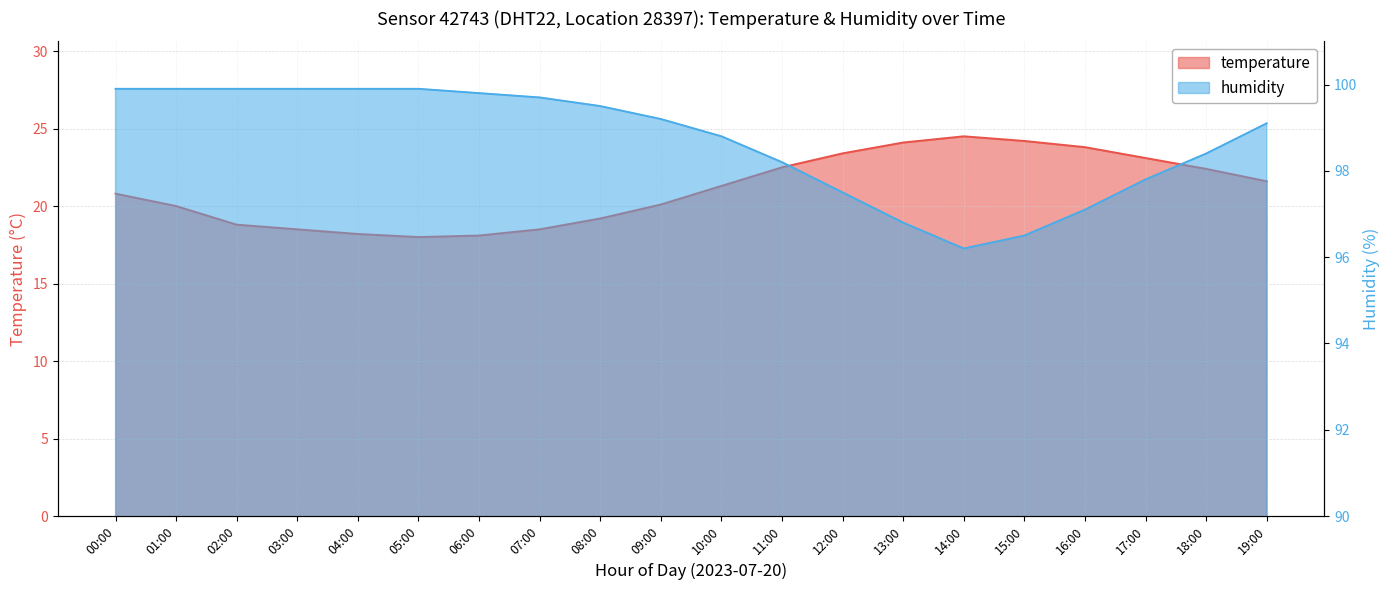

What is the sum of all temperature values?

421.1